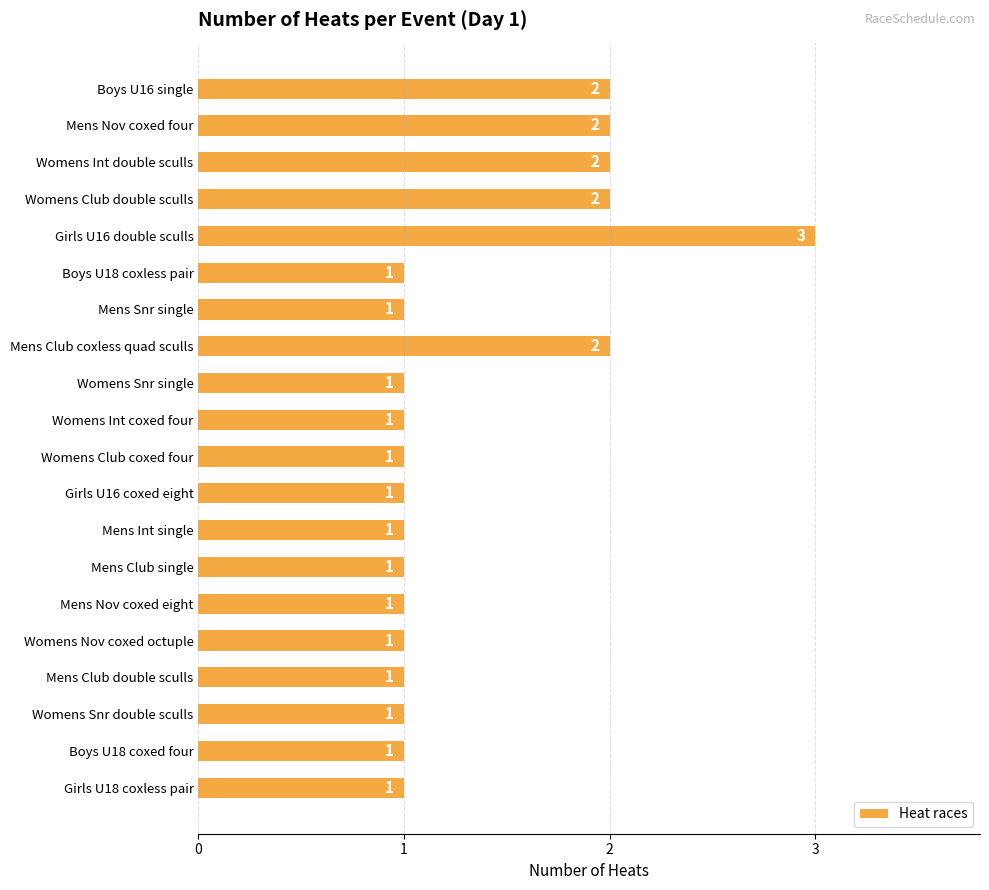

What is the ratio of the value at Boys U18 coxed four to the value at Mens Club double sculls?

1.0